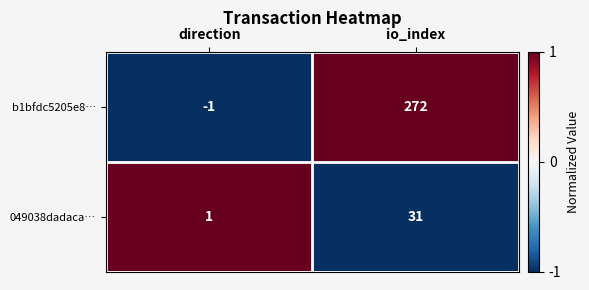

Rank the categories by b1bfdc5205e8… value from highest to lowest.

io_index, direction